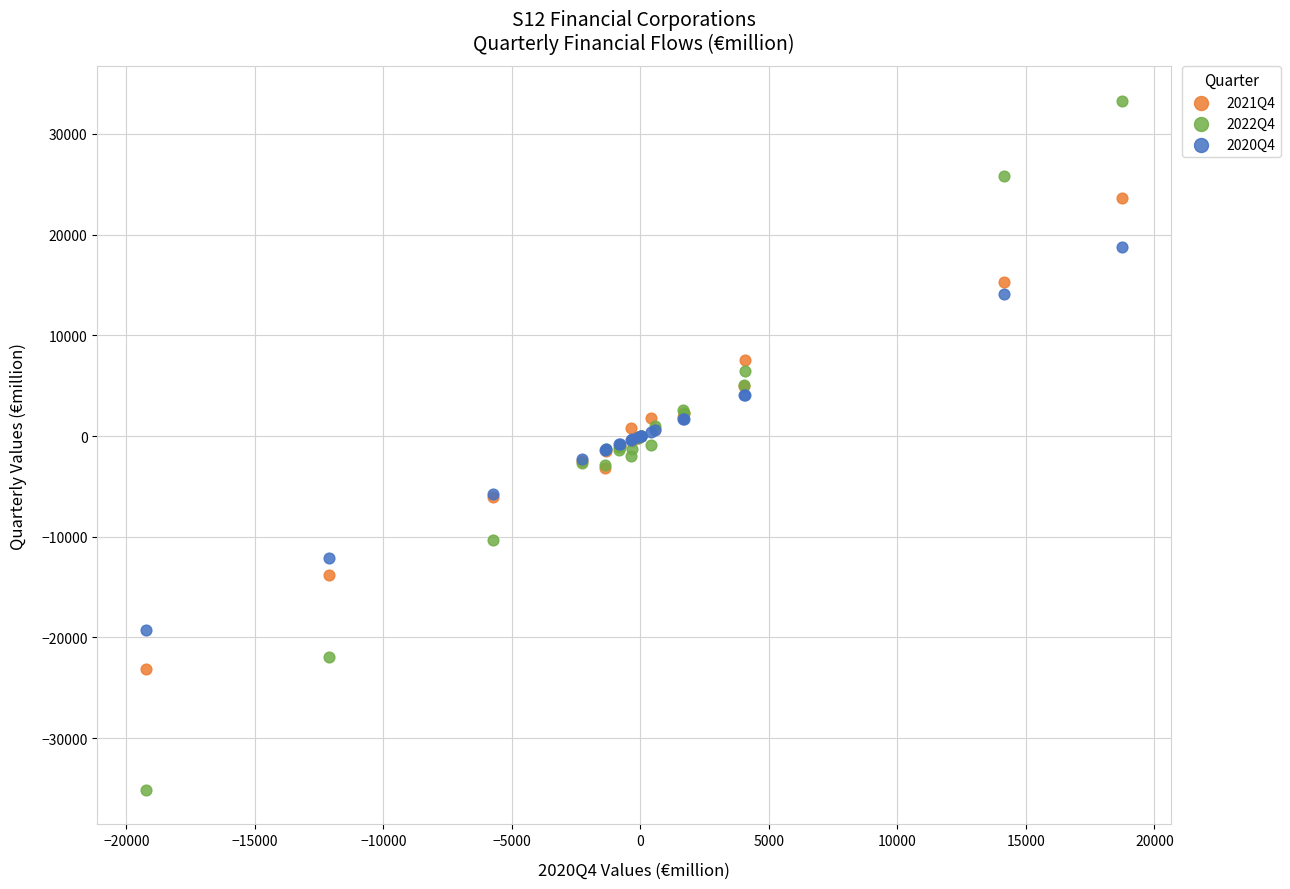

What is the X range (max minus min) for the scatter plot?

37983.1